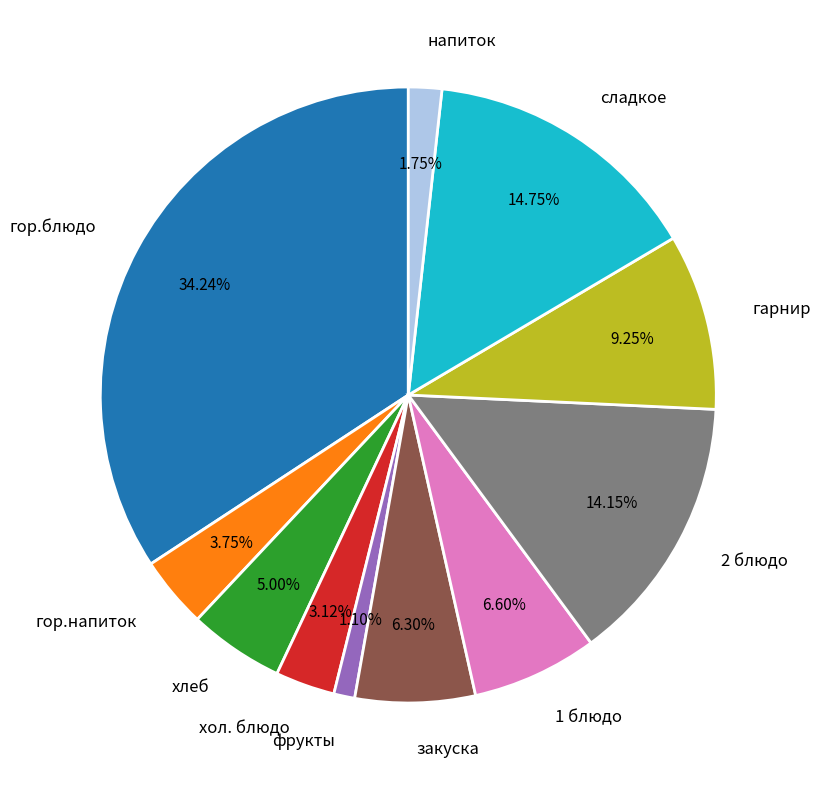

What is the ratio of the value at закуска to the value at гор.блюдо?

0.2